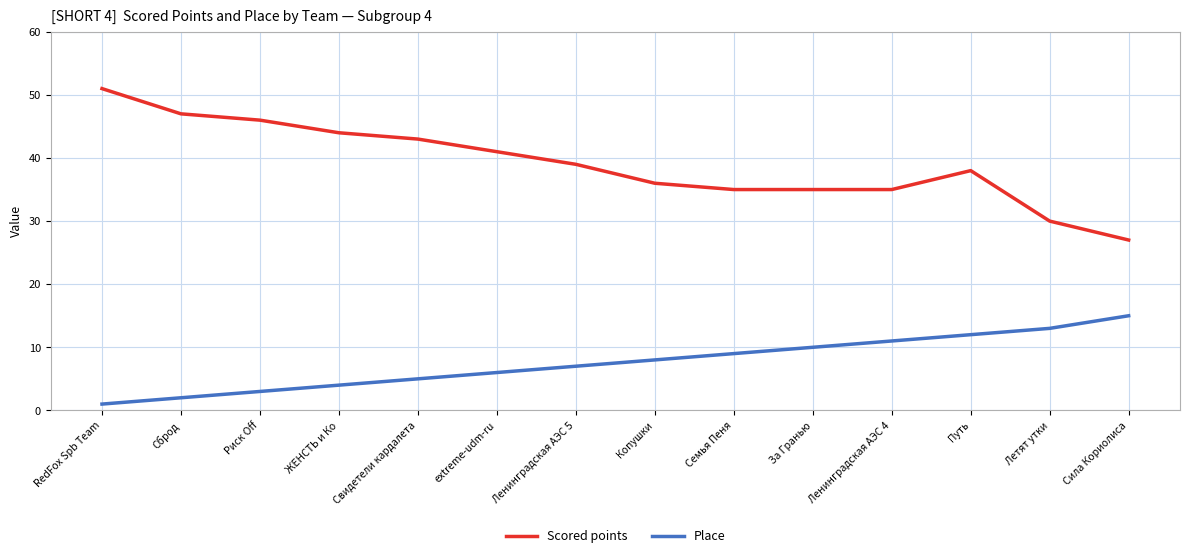

Which series has the widest spread of values?

Scored points